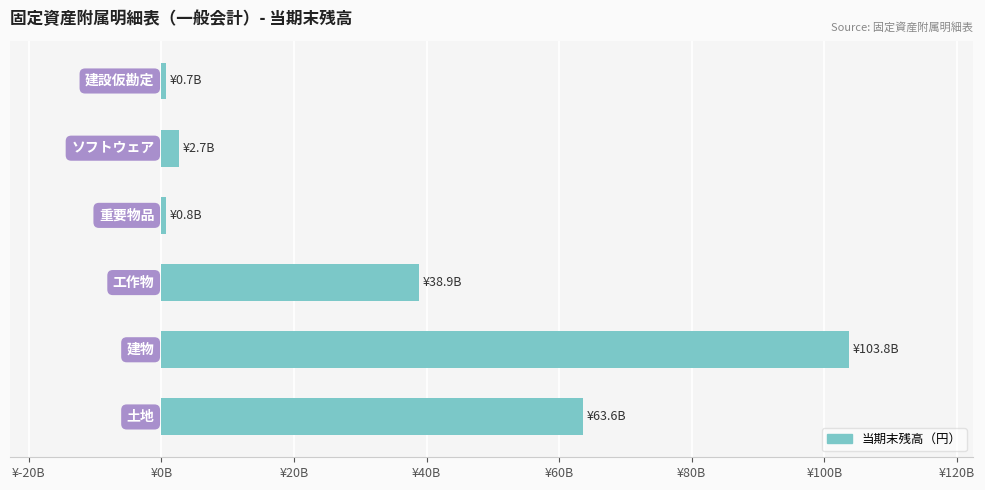

Are the bars horizontal?

Yes